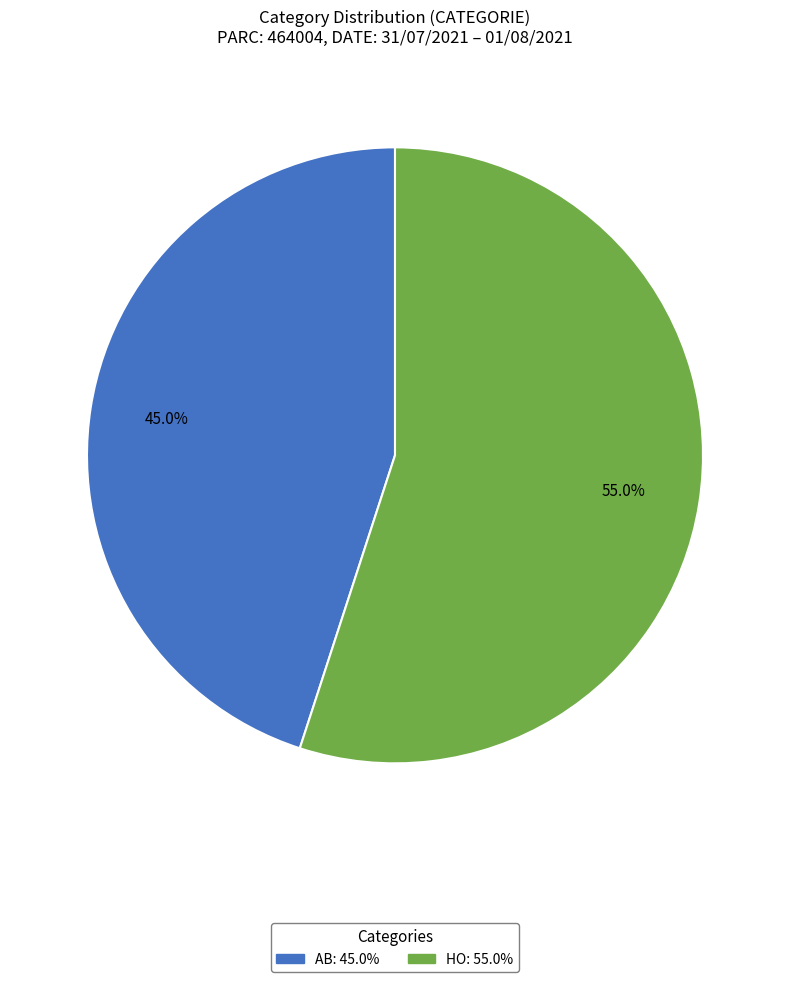

The AB slice represents 36% of the pie. True or false?

False